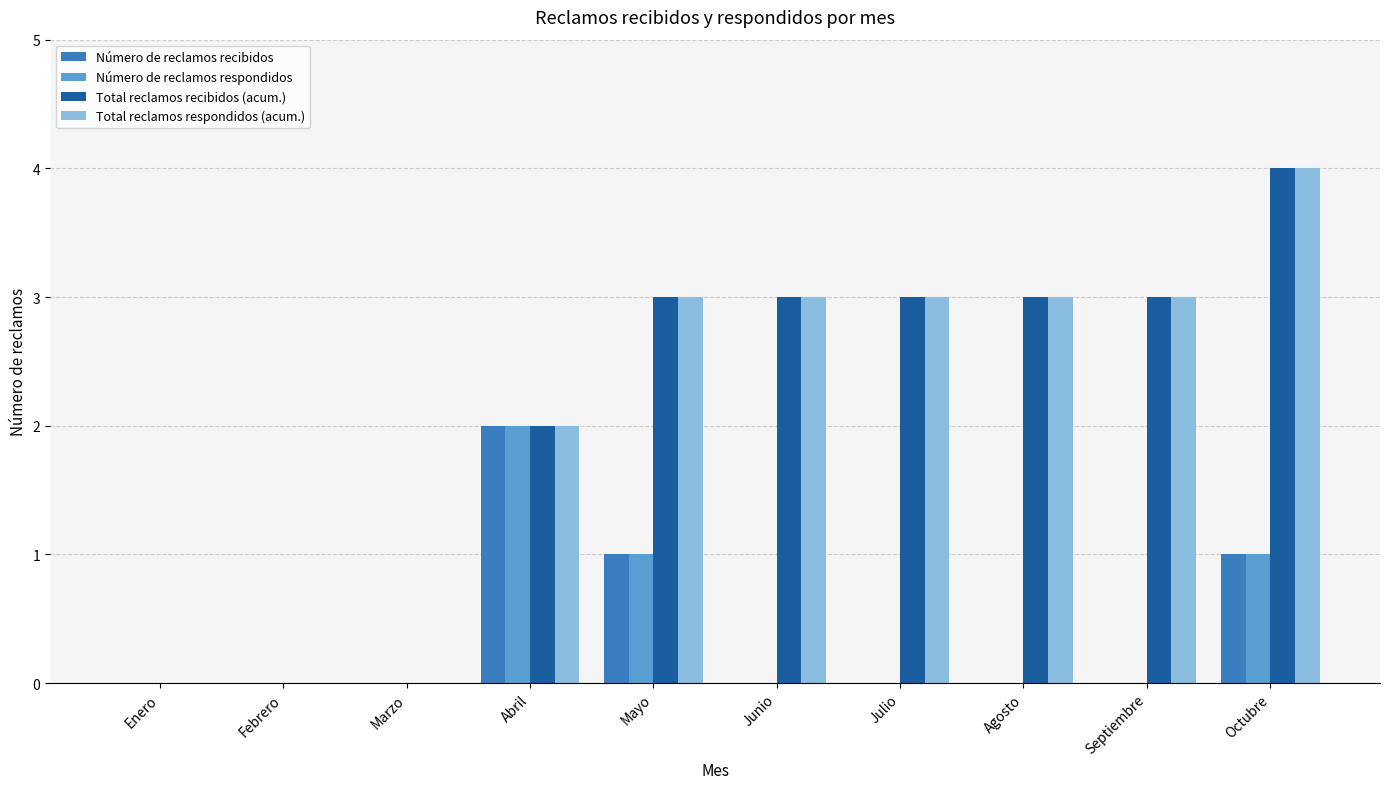

True or false: Número de reclamos recibidos has a value of 1 at Agosto.

False